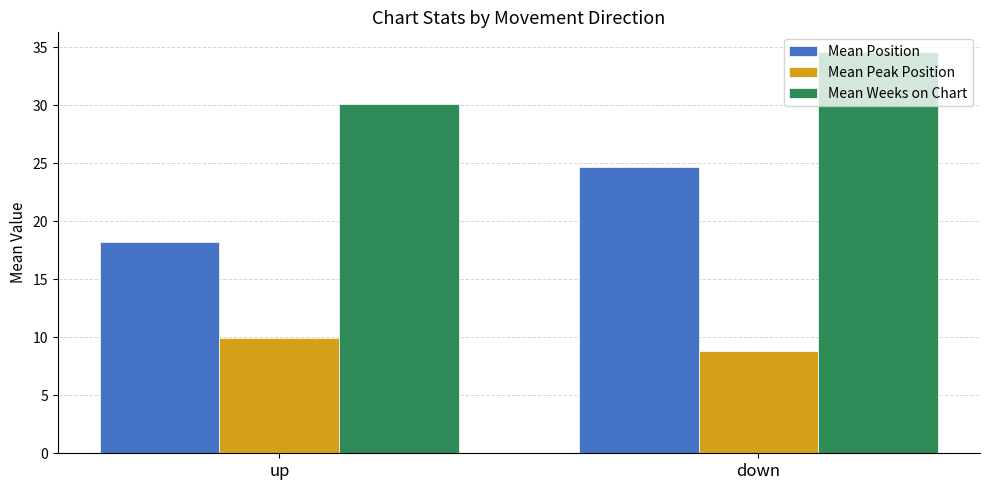

At up, list the series in order from smallest to largest.

Mean Peak Position, Mean Position, Mean Weeks on Chart